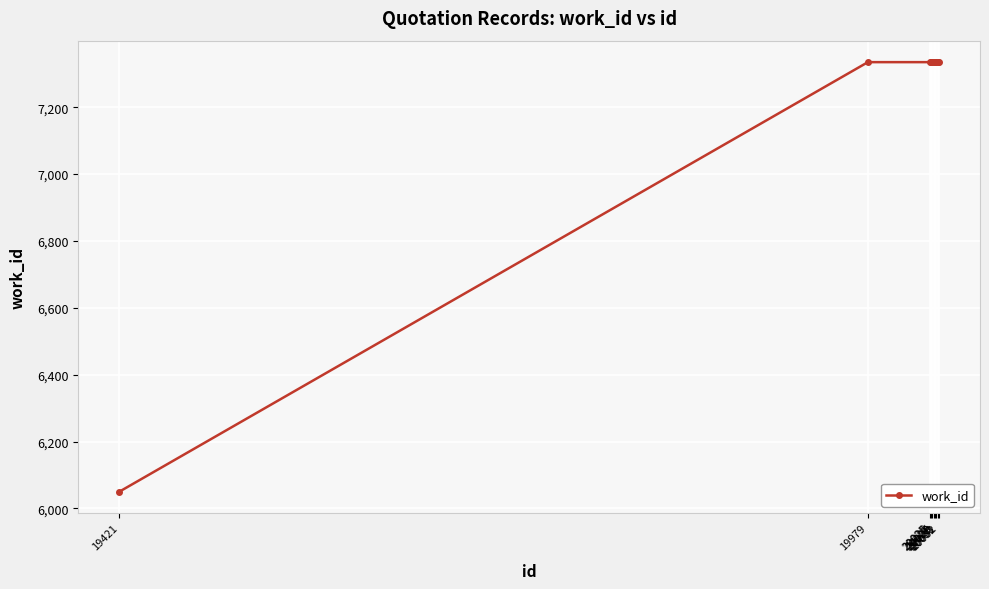

What is the value of the 5th point from the left?

7335